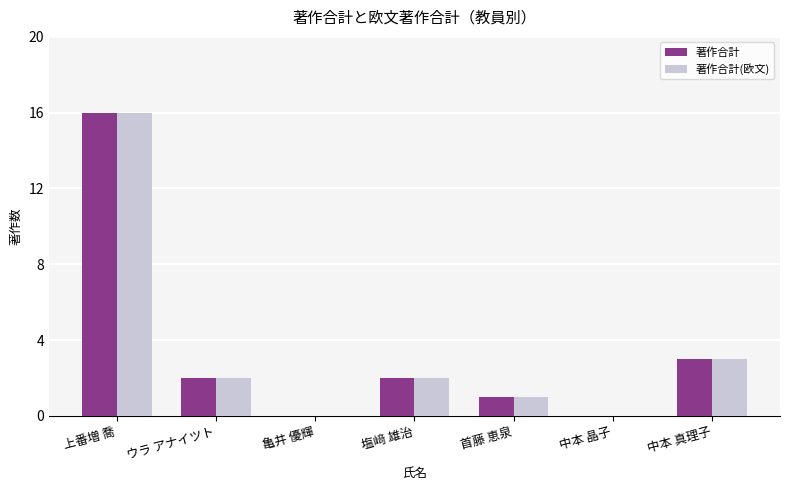

What is the average value of the 著作合計(欧文) series?

3